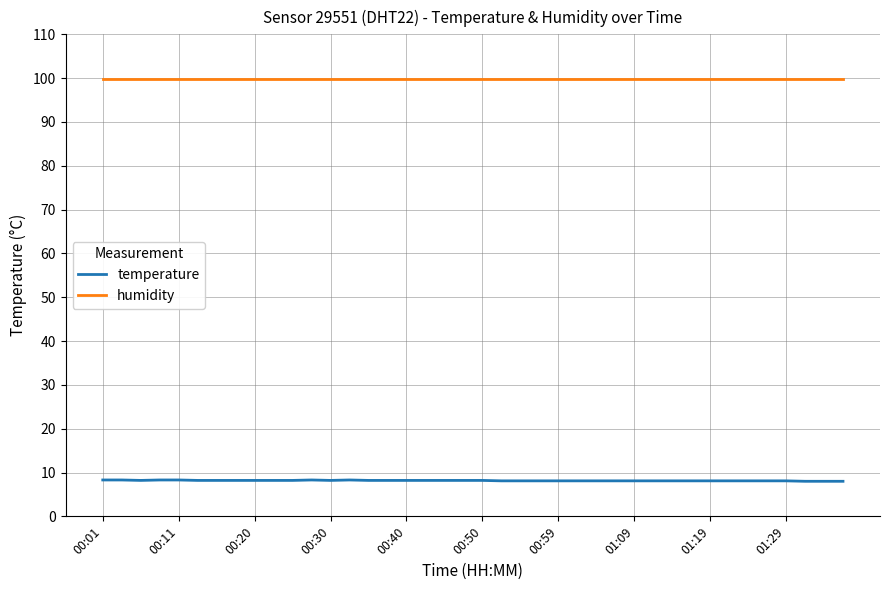

What is the maximum value shown in the chart?

99.9